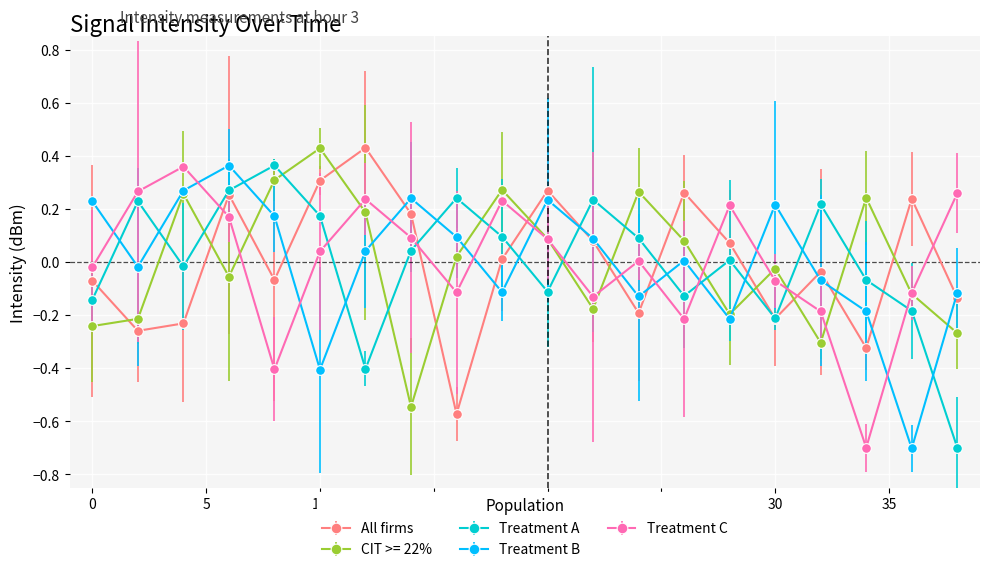

Where do Treatment B and All firms first cross each other?

8 and 10